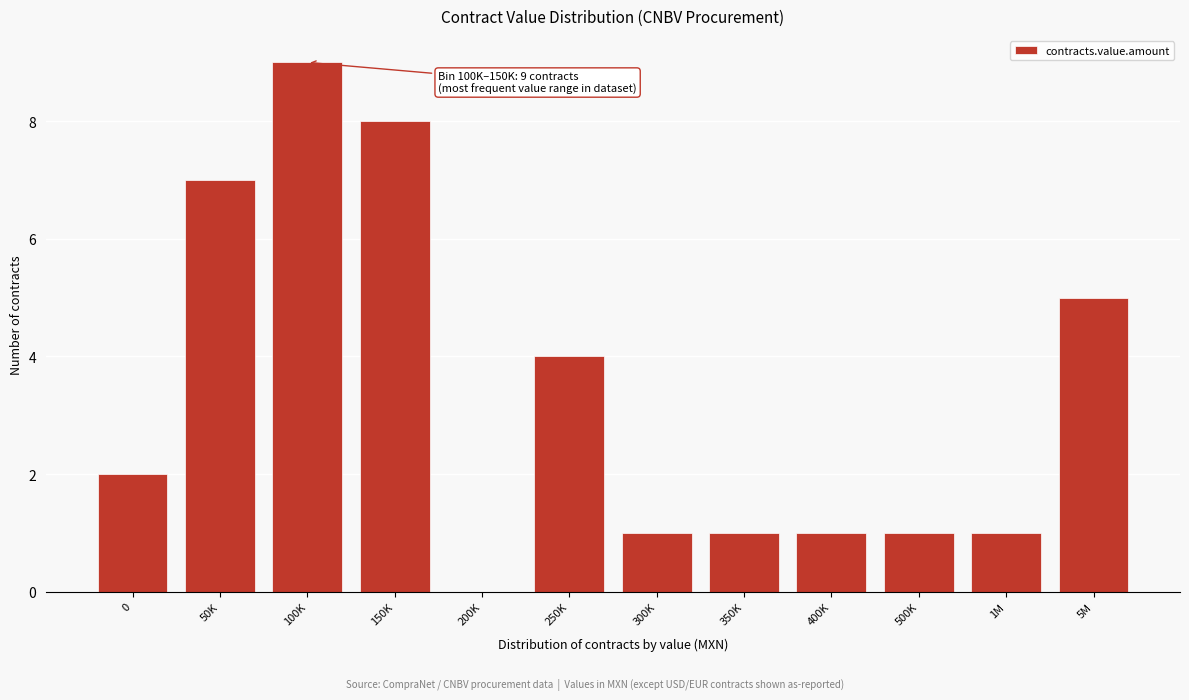

Reading left to right, what are all the values shown in this chart?

0=2	50K=7	100K=9	150K=8	200K=0	250K=4	300K=1	350K=1	400K=1	500K=1	1M=1	5M=5